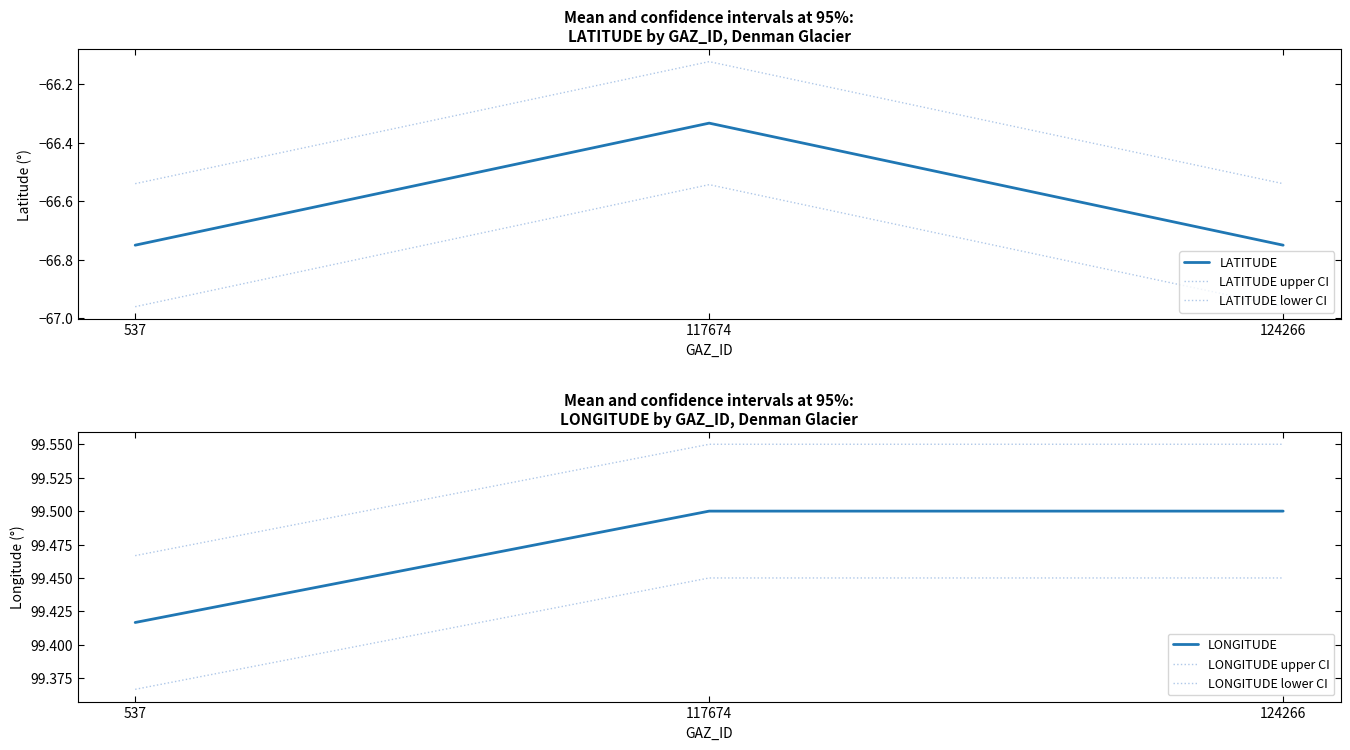

Reading left to right, what are all the values shown in this chart?

LATITUDE: 537=-66.8	117674=-66.3	124266=-66.8
LATITUDE upper CI: 537=-66.5	117674=-66.1	124266=-66.5
LATITUDE lower CI: 537=-67.0	117674=-66.5	124266=-67.0
LONGITUDE: 537=99.4	117674=99.5	124266=99.5
LONGITUDE upper CI: 537=99.5	117674=99.5	124266=99.5
LONGITUDE lower CI: 537=99.4	117674=99.5	124266=99.5